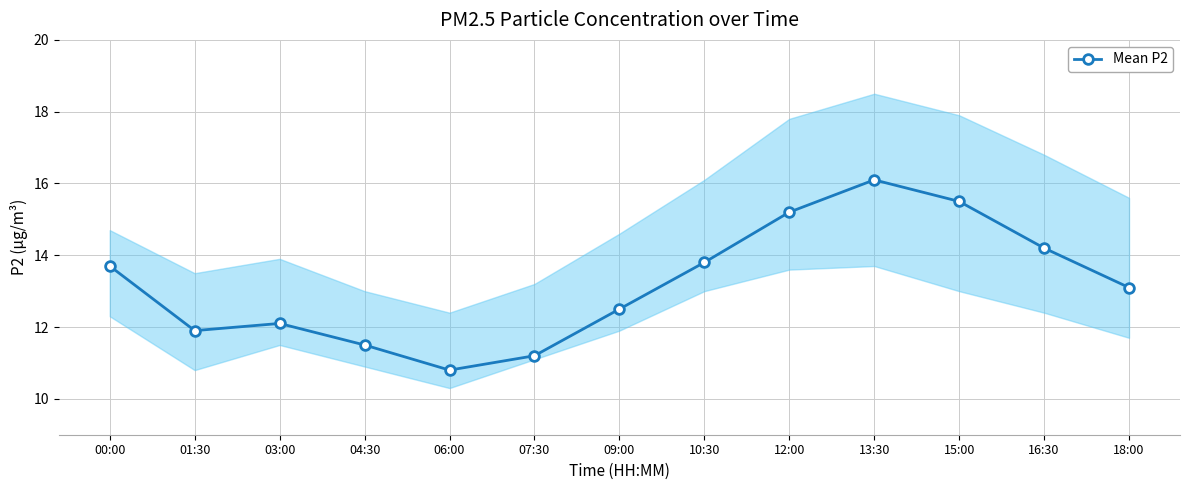

Approximately how many times larger is the value at 18:00 compared to 15:00?

0.8